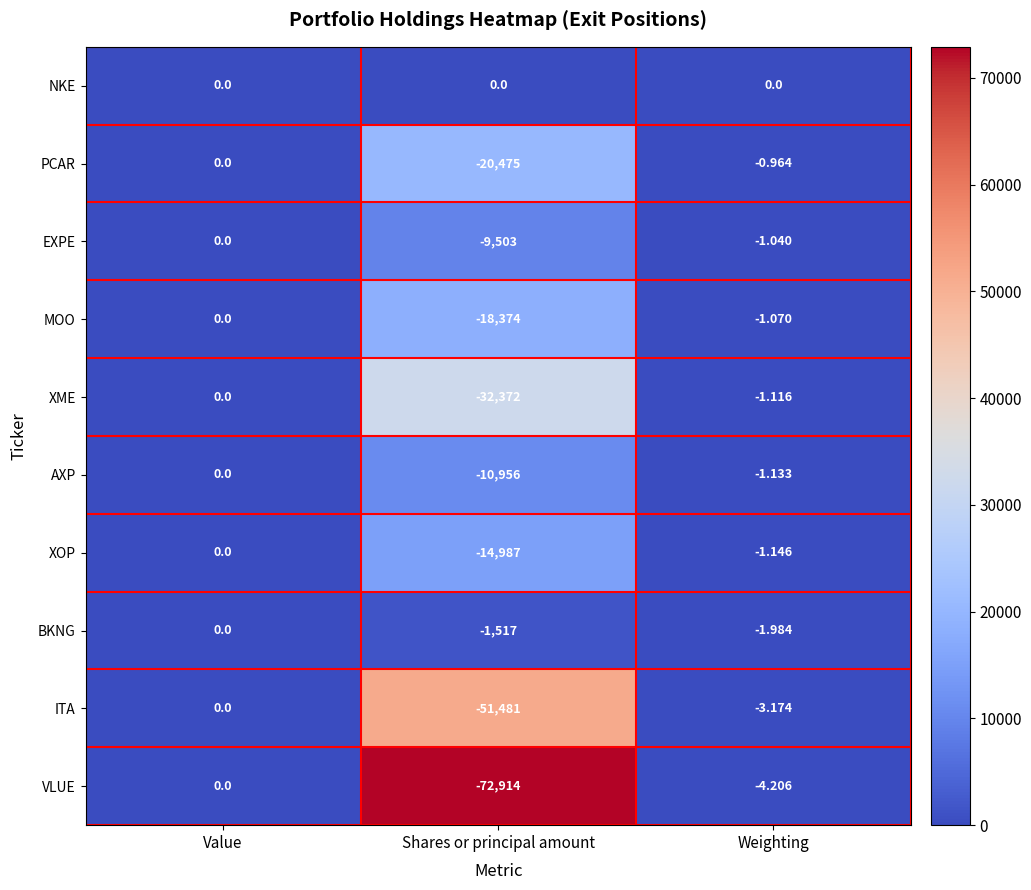

Which category has the highest value in the EXPE series?

Value